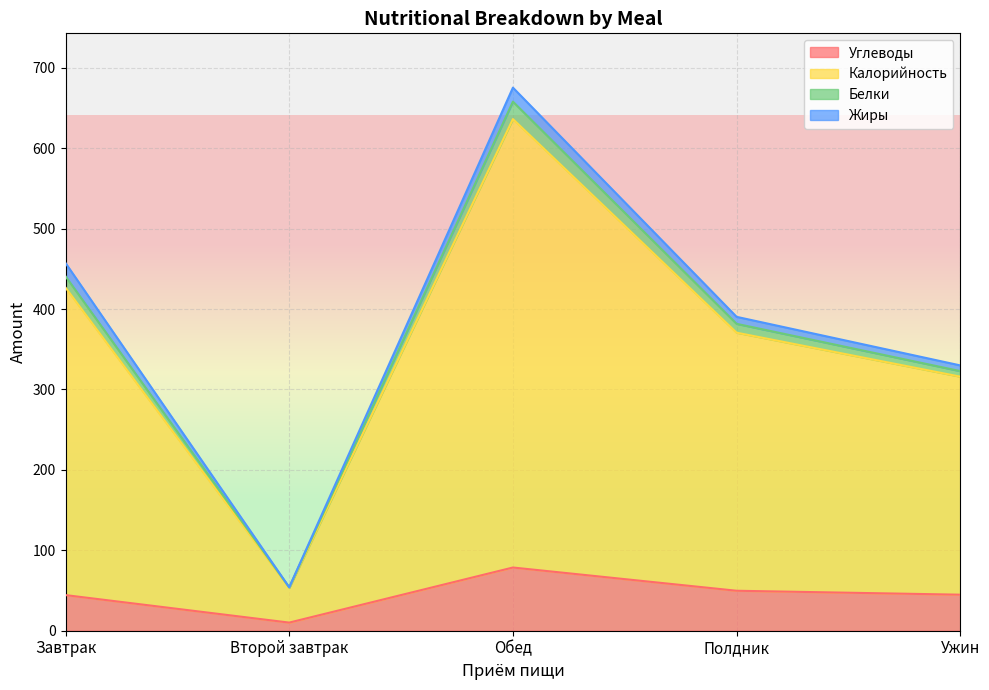

What is the approximate value of Углеводы at Обед?

78.6